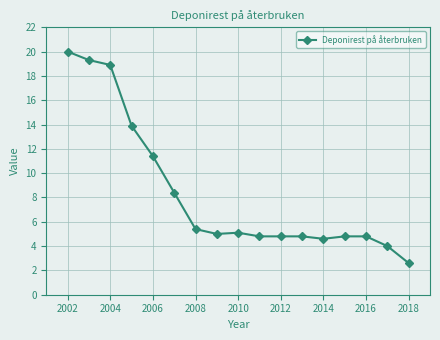

What is the sum of all values?

142.6